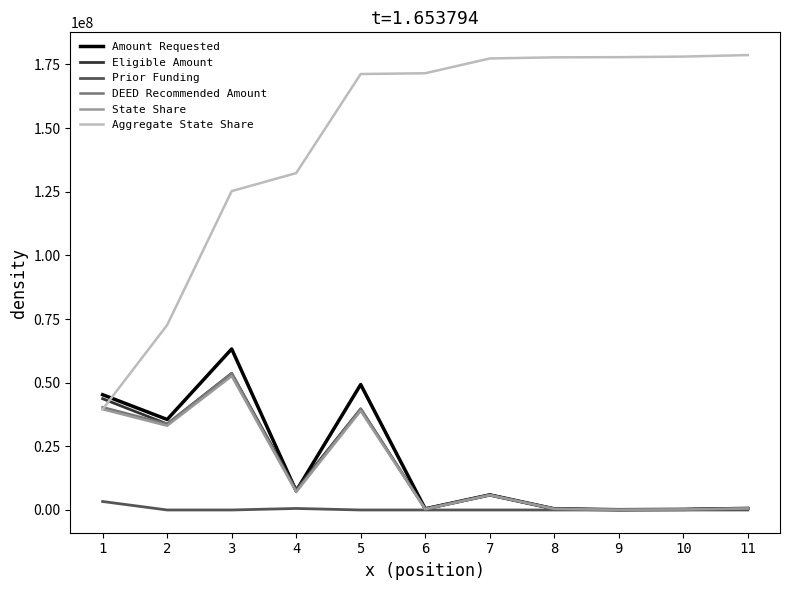

Between 1 and 4, which series saw the biggest shift?

Aggregate State Share